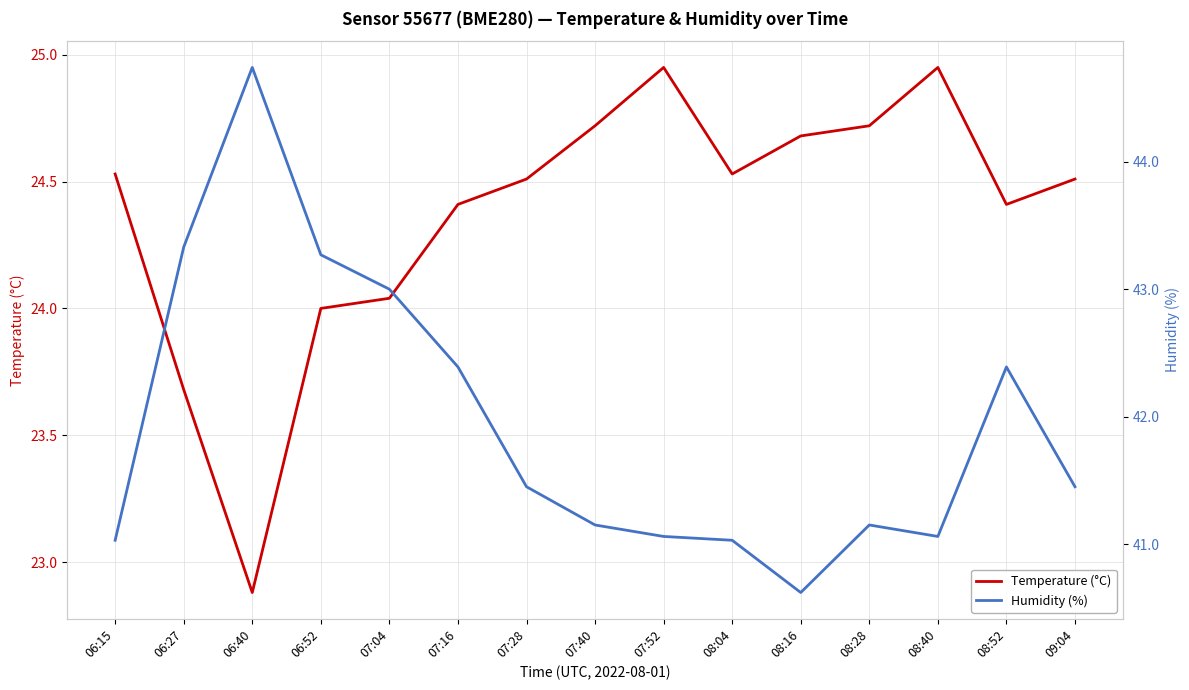

Is it true that Humidity (%) equals 41.0 at 06:15?

True